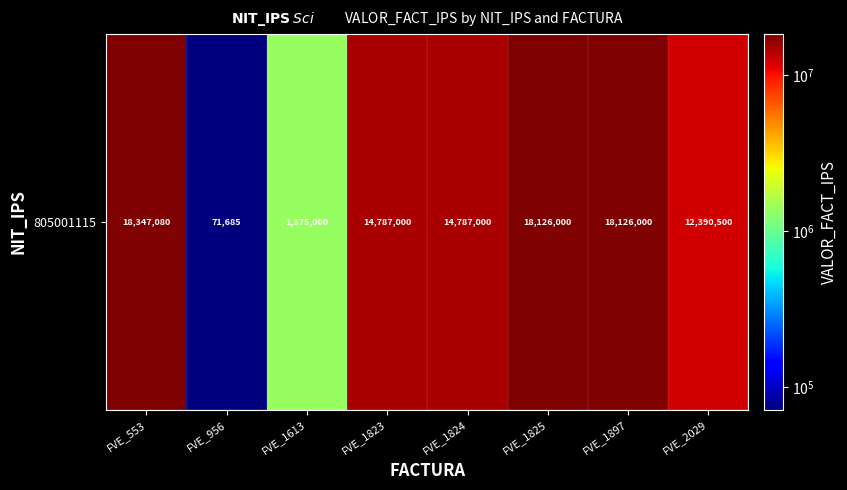

What is the change in value from FVE_1613 to FVE_1897?

+16751000